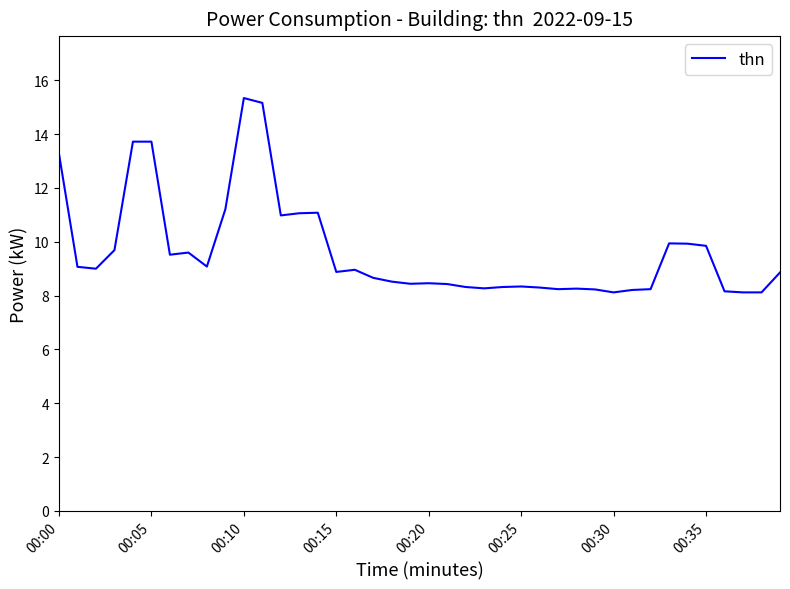

What is the difference between the maximum and minimum values?

7.2